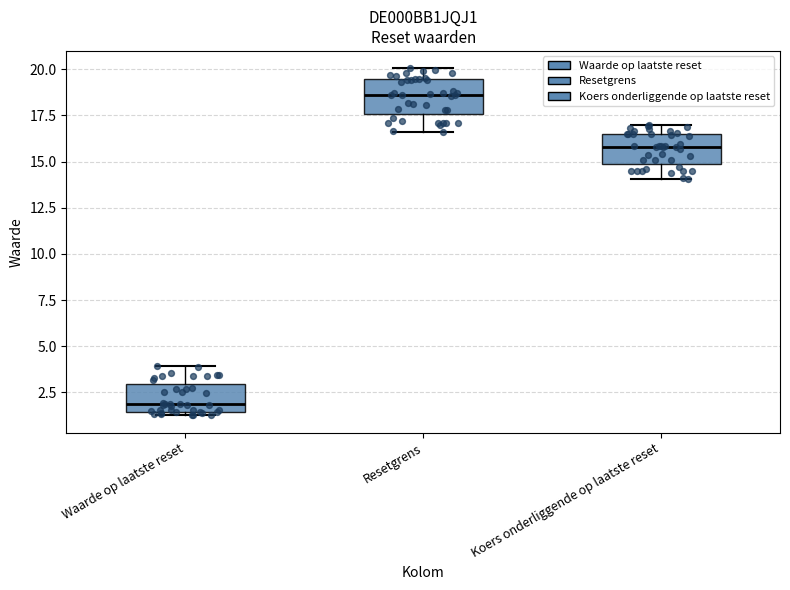

Which box's median line is the lowest?

Waarde op laatste reset